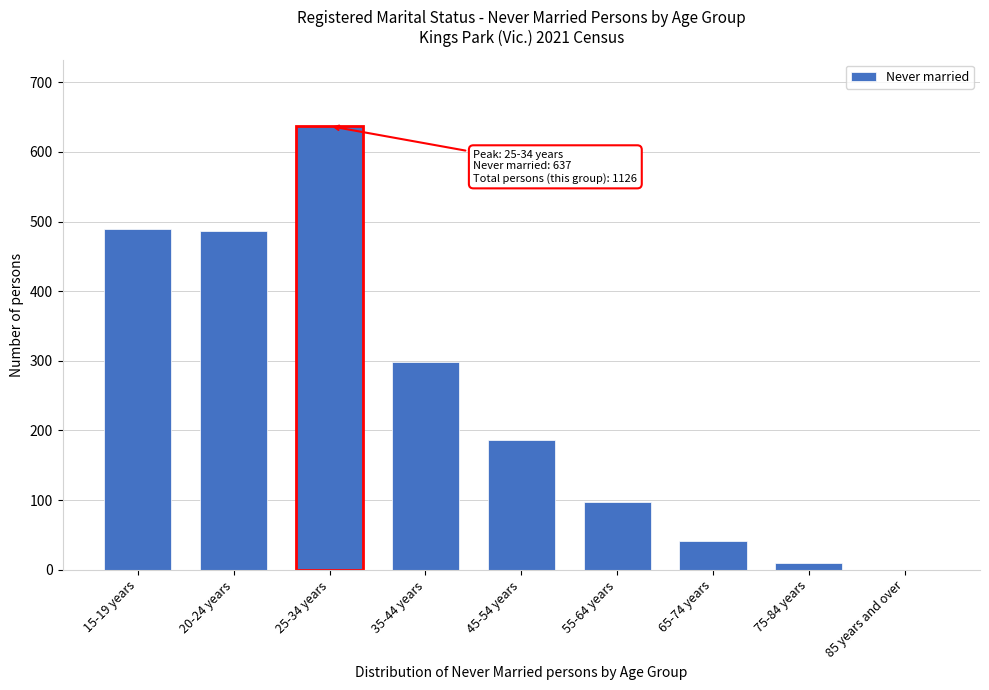

At which label is the value closest to 318?

35-44 years